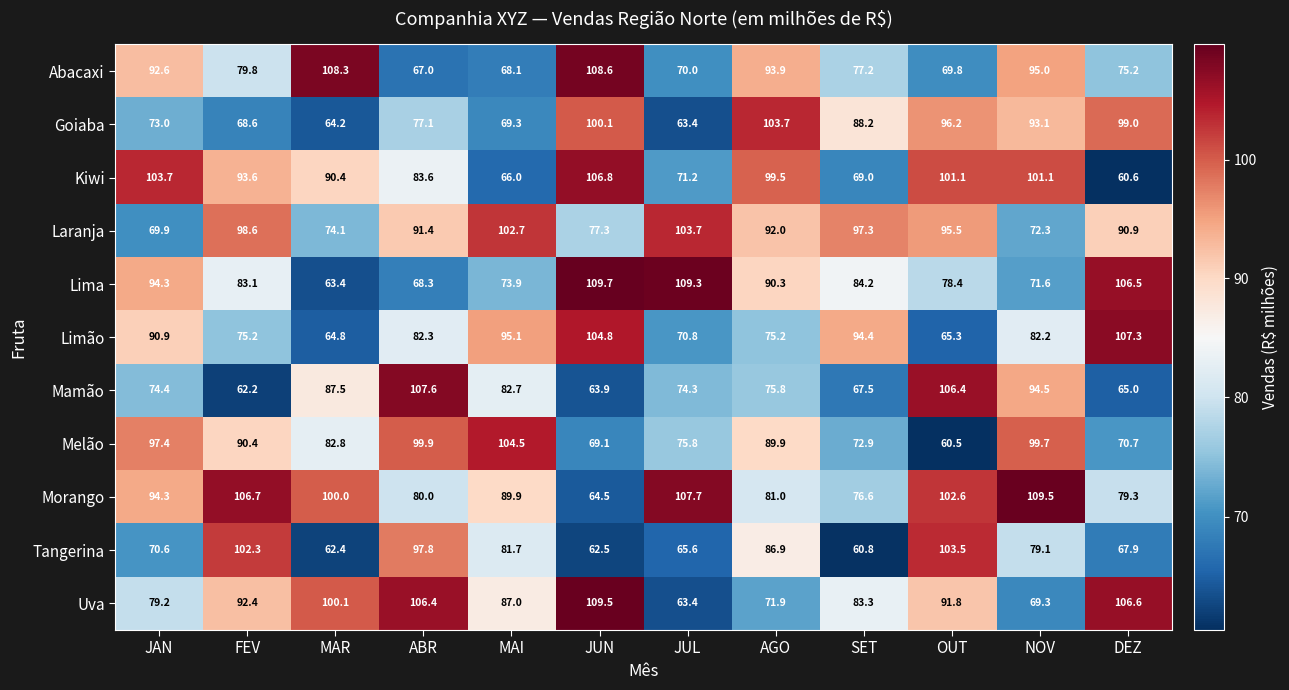

Where does the Morango series first go above 94?

JAN